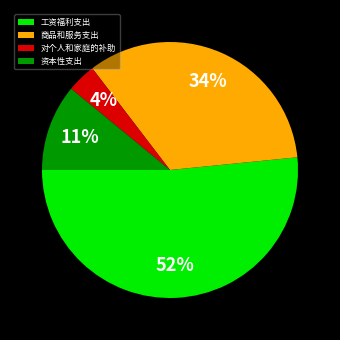

What is the smallest slice in the pie chart?

对个人和家庭的补助